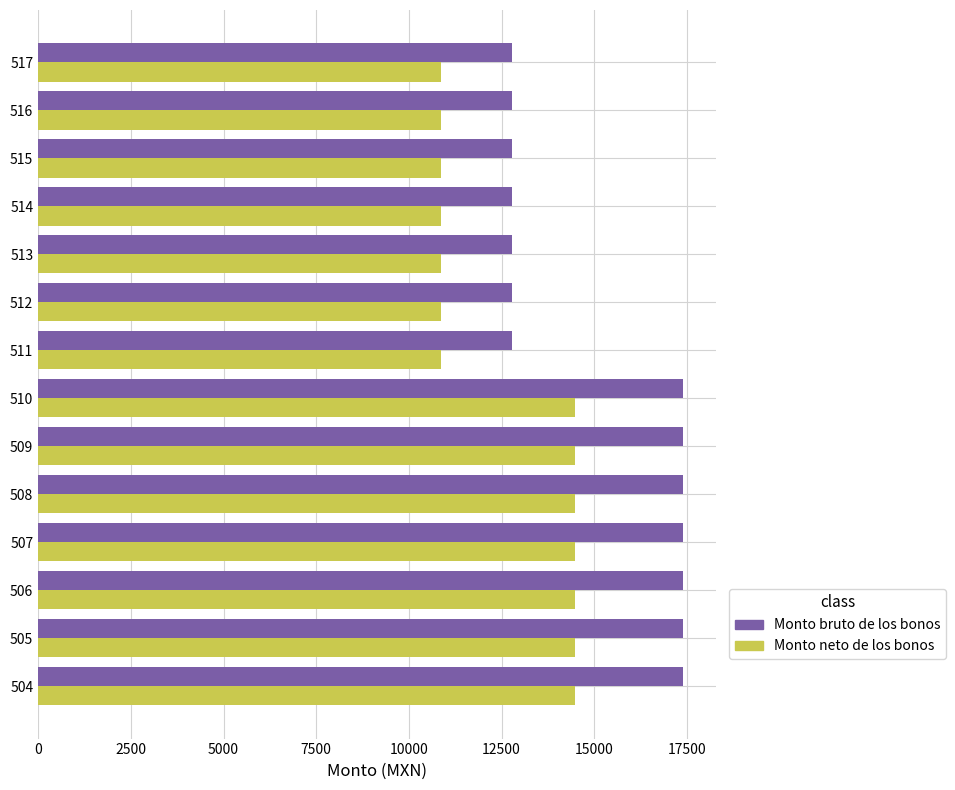

What is the difference between the maximum and minimum values in the Monto neto de los bonos series?

3588.2